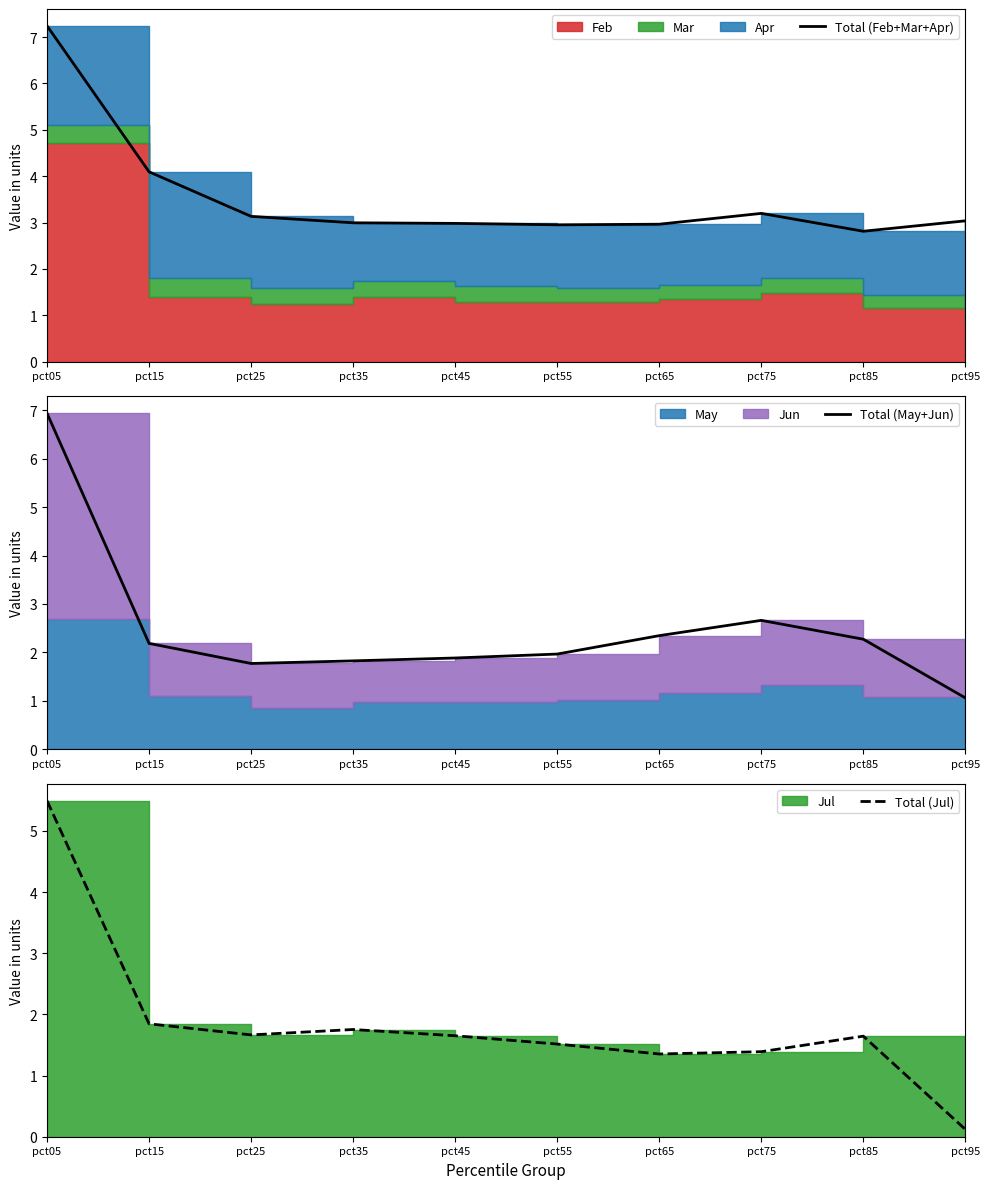

True or false: Total (Jul) and Total (May+Jun) cross at least once.

False